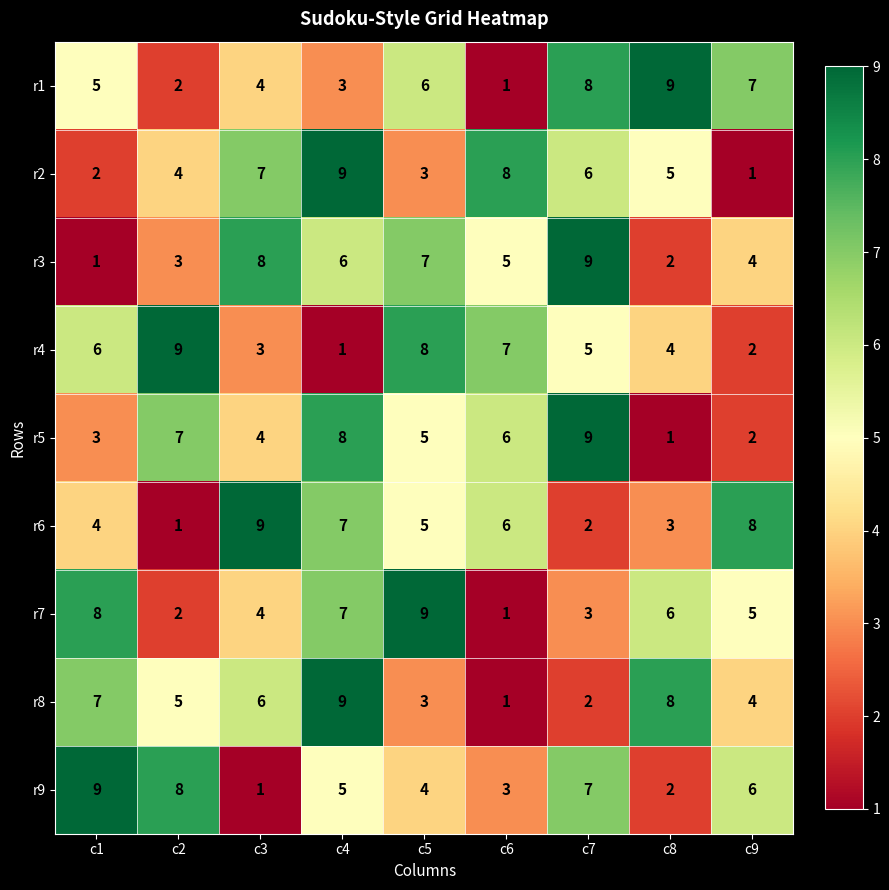

The r6 series shows 2 at c6. True or false?

False